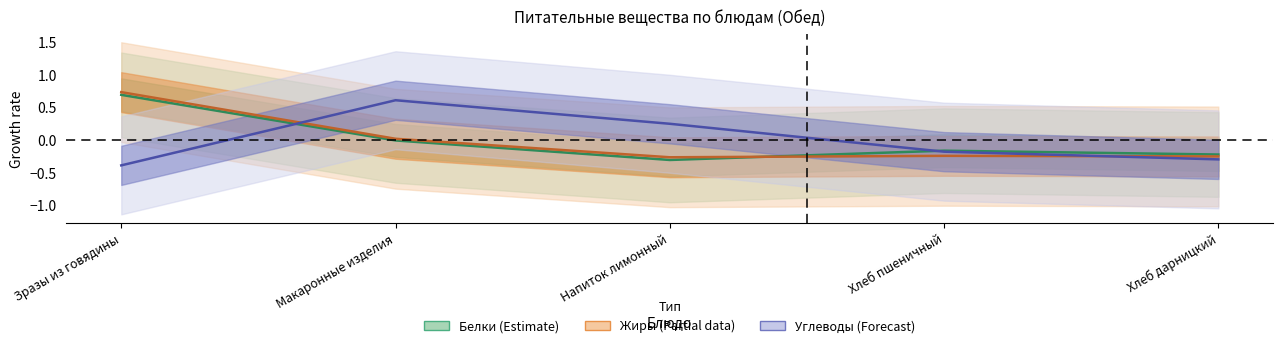

Read the Белки value at Напиток лимонный.

-0.3